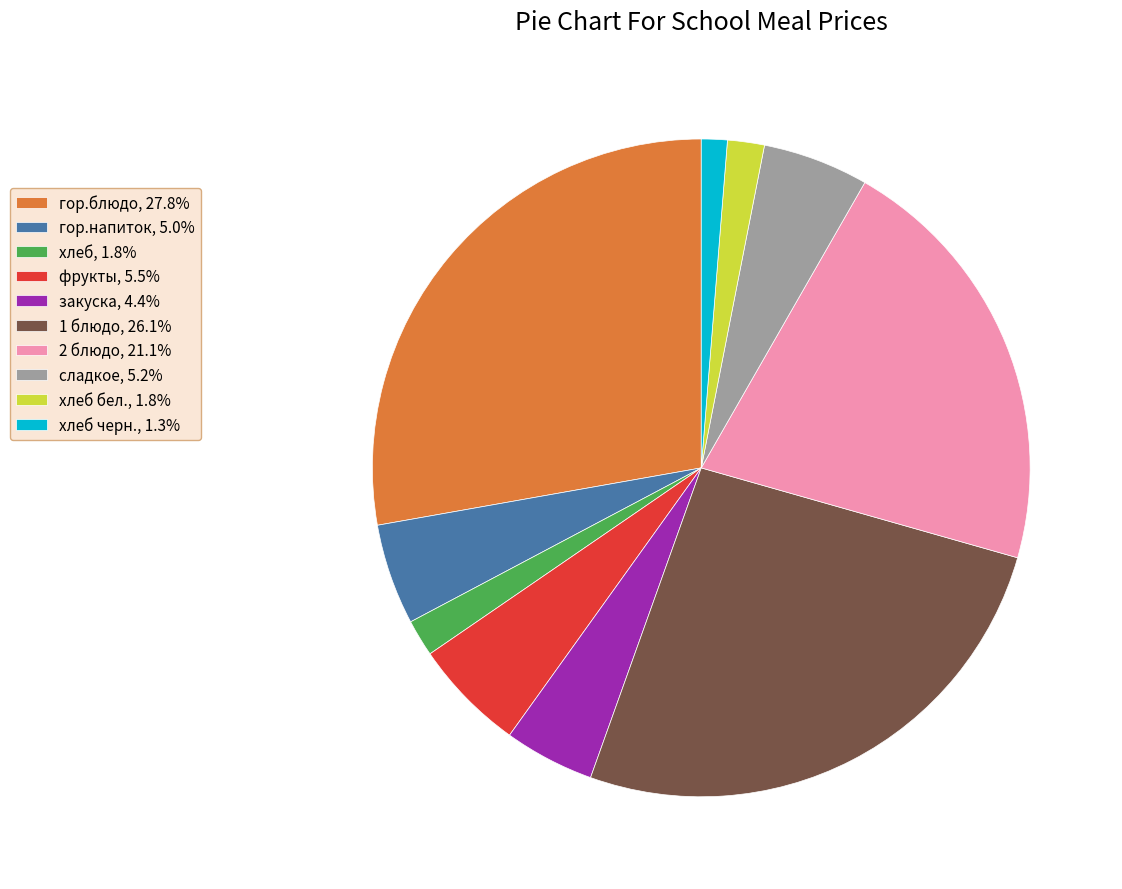

What is the ratio of the value at фрукты, 5.5% to the value at хлеб бел., 1.8%?

3.1